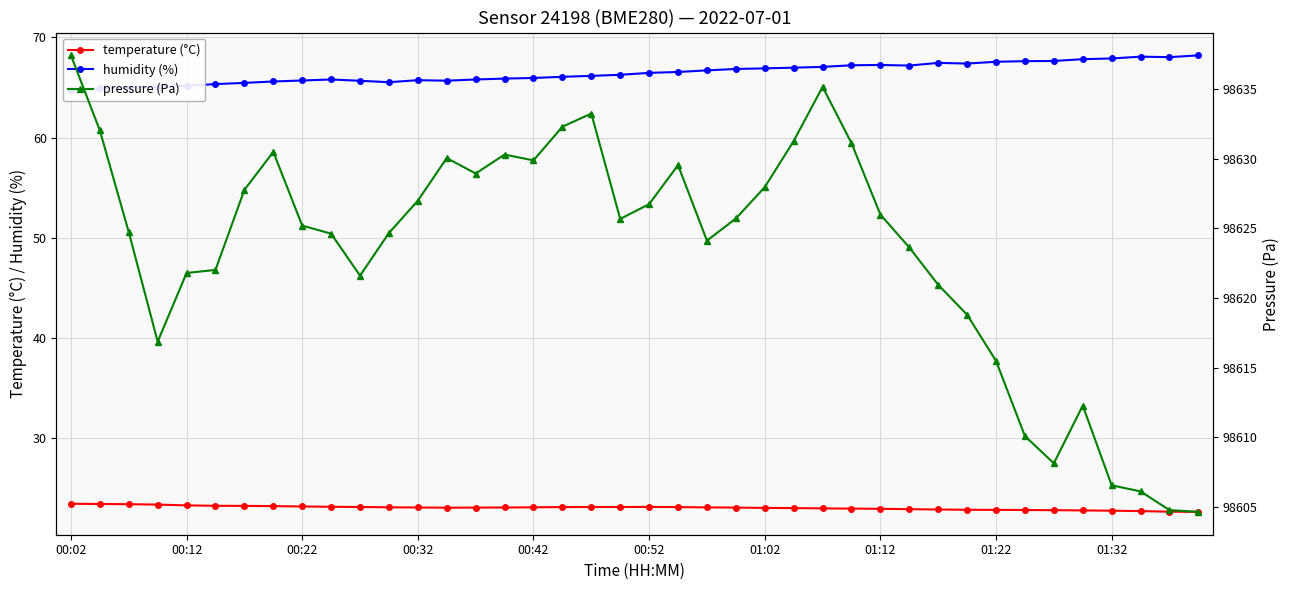

How many values in the temperature (°C) series exceed 23?

24